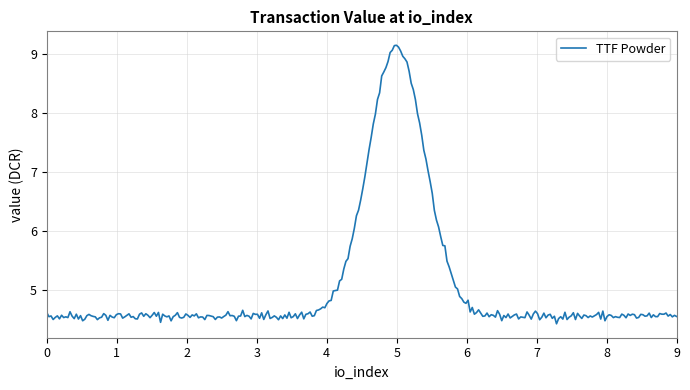

Is this an area chart (filled region under the line)?

No